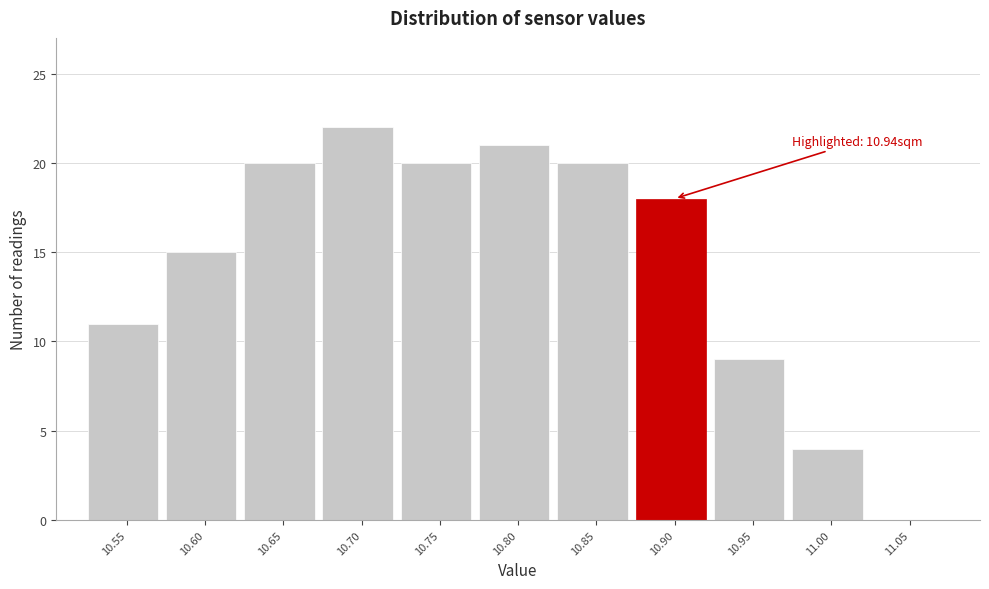

Reading left to right, what are all the values shown in this chart?

10.55=11	10.60=15	10.65=20	10.70=22	10.75=20	10.80=21	10.85=20	10.90=18	10.95=9	11.00=4	11.05=0